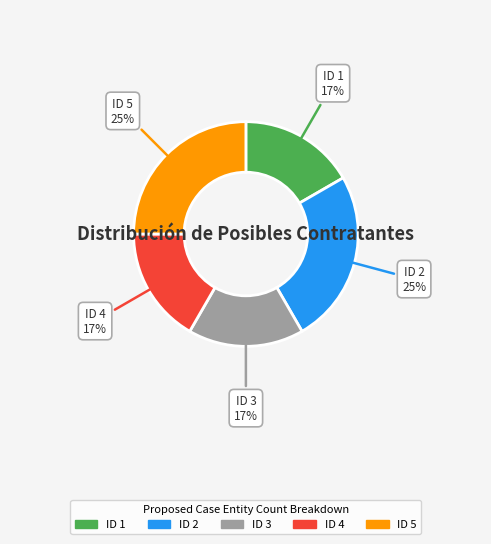

Is the sum of ID 2 and ID 1 greater than half?

No